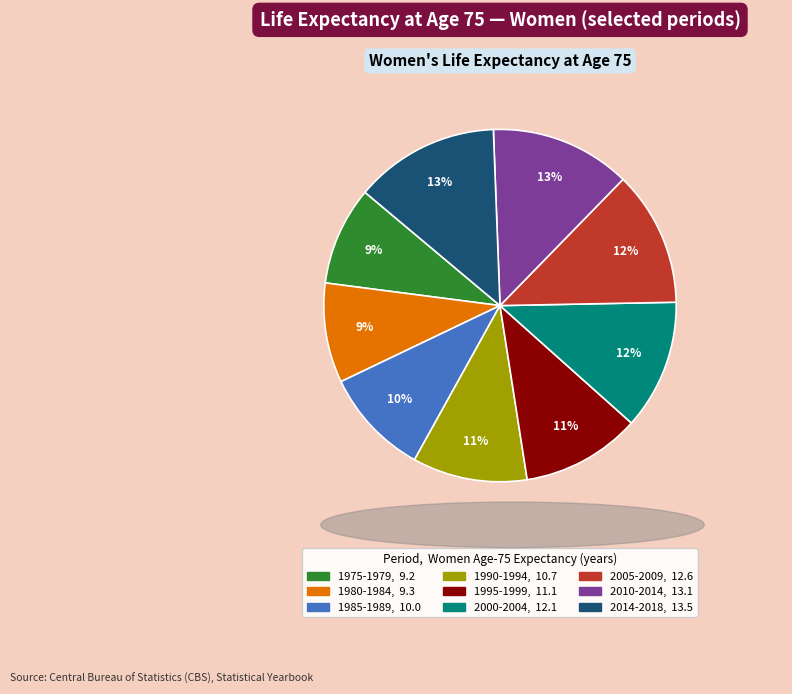

Is there any slice that represents more than half of the pie?

No